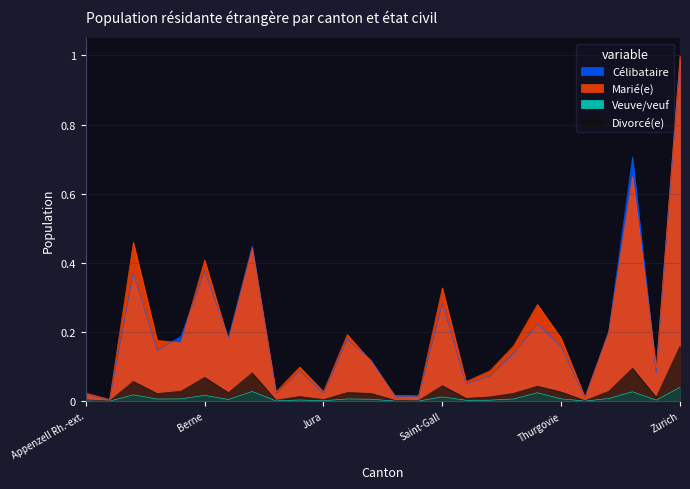

Reading left to right, what are all the values shown in this chart?

Célibataire: 0.0	0.0	0.4	0.1	0.2	0.4	0.2	0.4	0.0	0.1	0.0	0.2	0.1	0.0	0.0	0.3	0.0	0.1	0.1	0.2	0.2	0.0	0.2	0.7	0.1	1.0
Marié(e): 0.0	0.0	0.5	0.2	0.2	0.4	0.2	0.4	0.0	0.1	0.0	0.2	0.1	0.0	0.0	0.3	0.1	0.1	0.2	0.3	0.2	0.0	0.2	0.6	0.1	1.0
Veuve/veuf: 0.0	0.0	0.0	0.0	0.0	0.0	0.0	0.0	0.0	0.0	0.0	0.0	0.0	0.0	0.0	0.0	0.0	0.0	0.0	0.0	0.0	0.0	0.0	0.0	0.0	0.0
Divorcé(e): 0.0	0.0	0.1	0.0	0.0	0.1	0.0	0.1	0.0	0.0	0.0	0.0	0.0	0.0	0.0	0.0	0.0	0.0	0.0	0.0	0.0	0.0	0.0	0.1	0.0	0.2